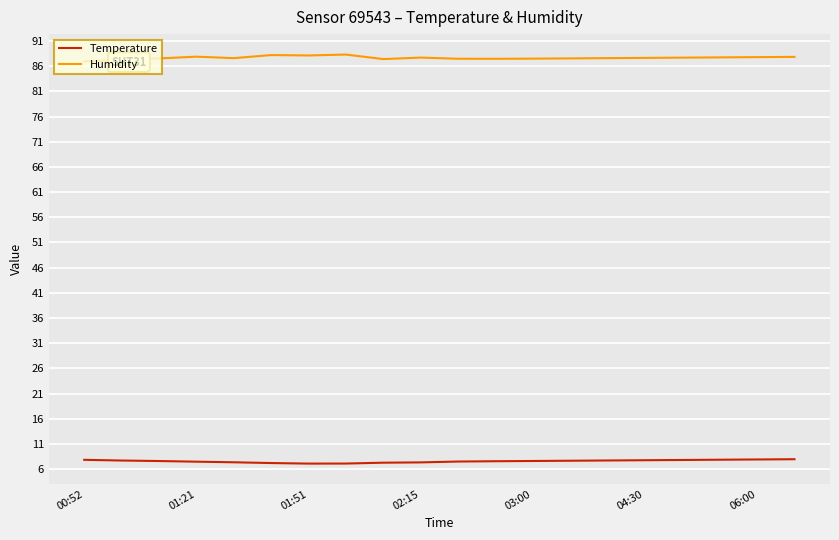

True or false: Temperature and Humidity cross at least once.

False